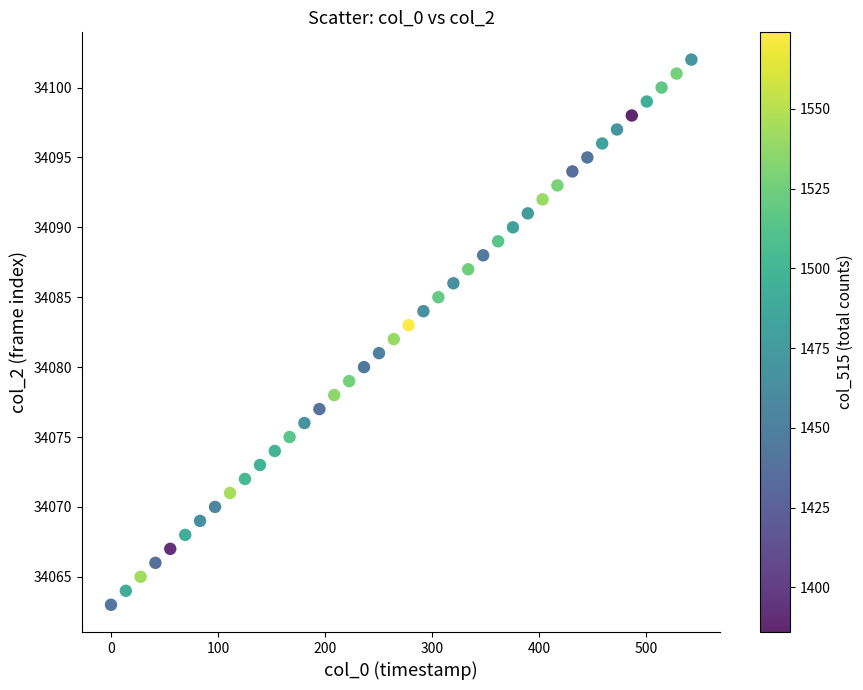

What is the range of Y values (max minus min)?

39